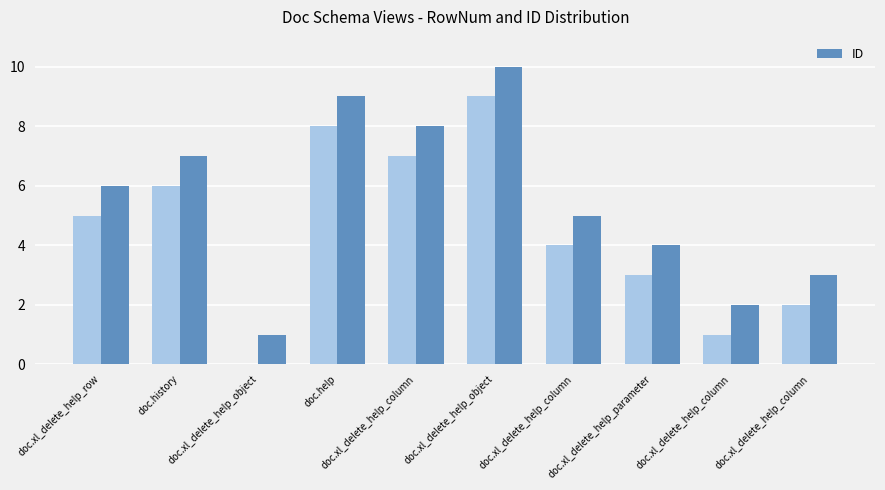

What is the value of the 5th bar from the left?

8